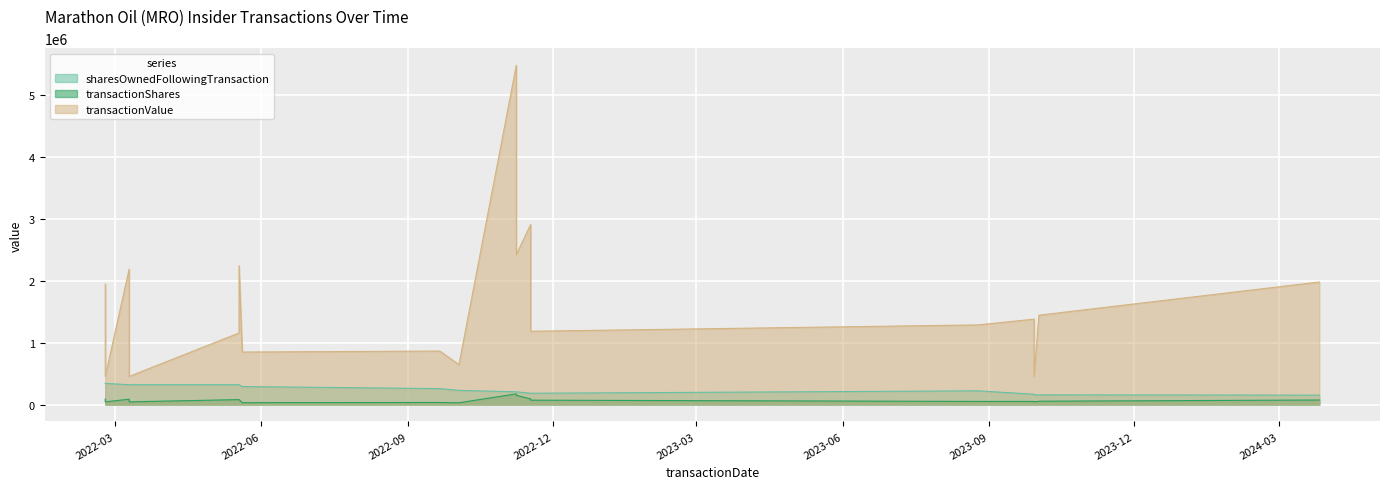

True or false: sharesOwnedFollowingTransaction and transactionShares cross at least once.

False